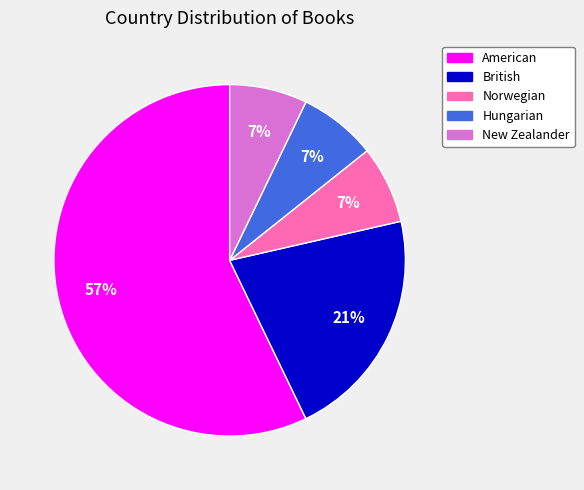

Count the number of slices in the pie.

5